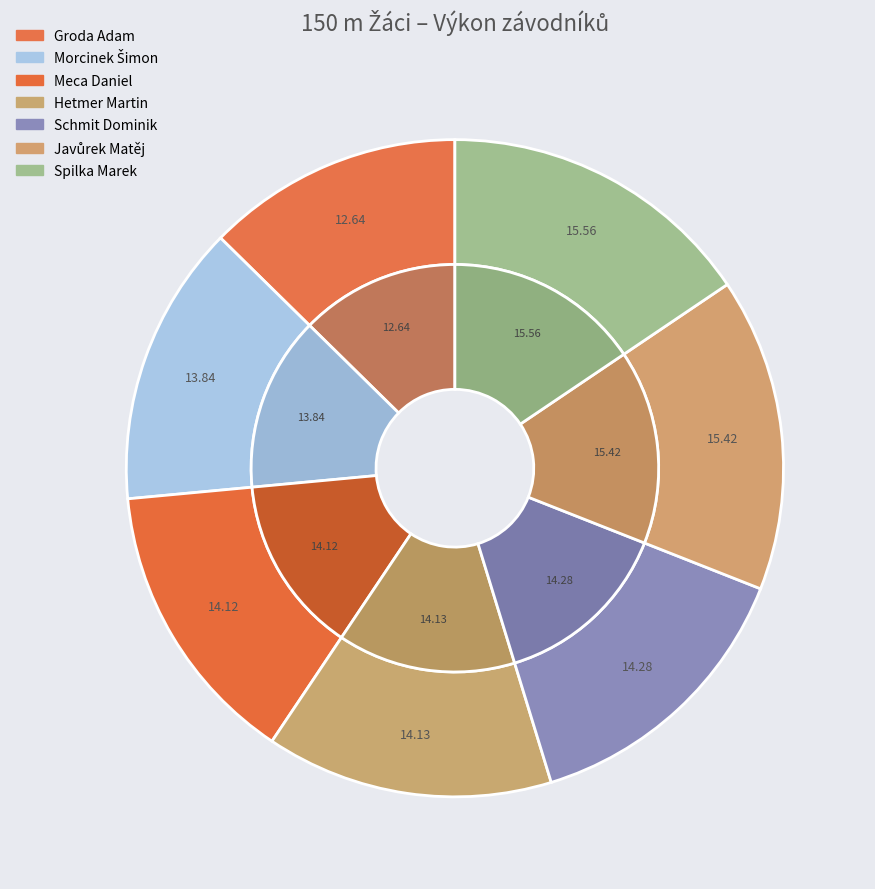

Which has a higher value, Schmit Dominik or Javůrek Matěj?

Javůrek Matěj